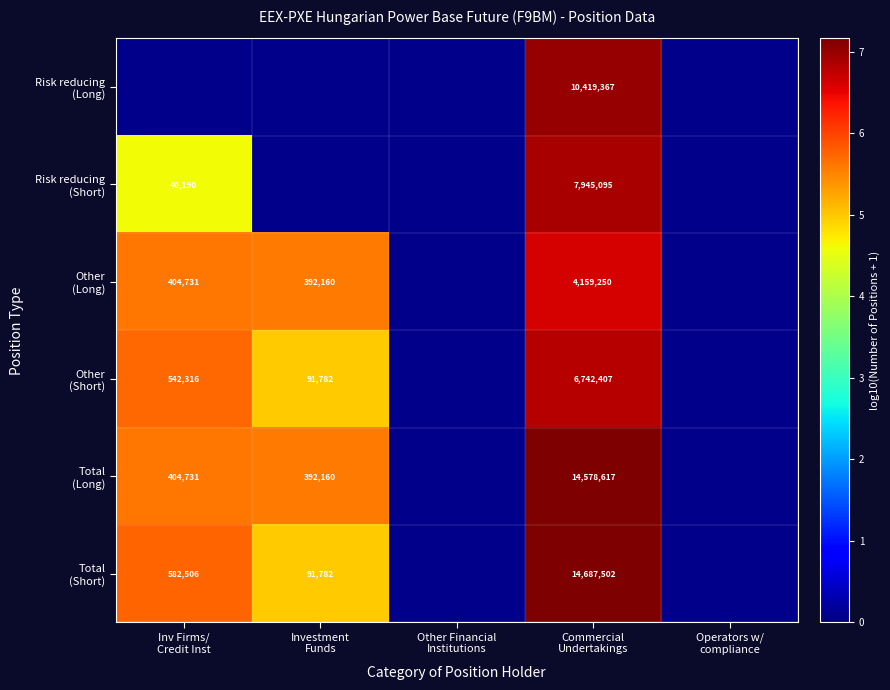

Between Other Financial
Institutions and Inv Firms/
Credit Inst, which is larger?

Inv Firms/
Credit Inst